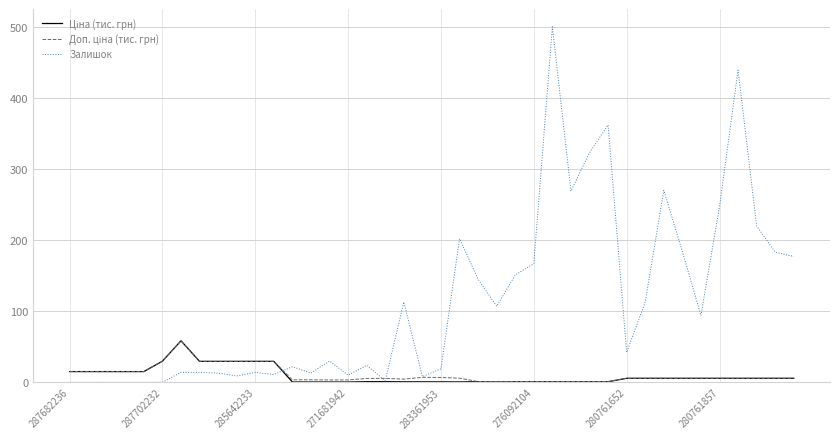

Count the number of data series in this chart.

3